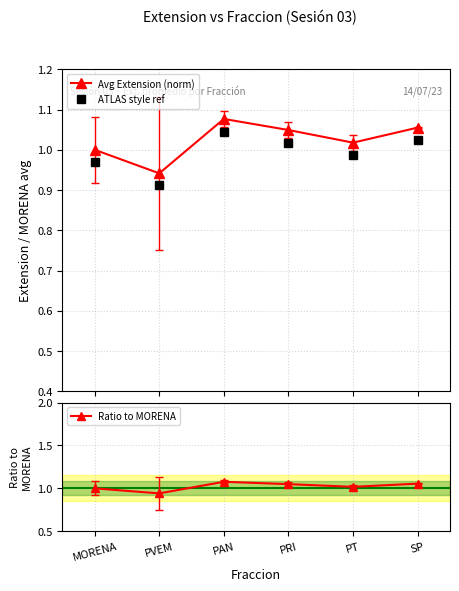

How many data points in Ratio to MORENA are above 1?

4